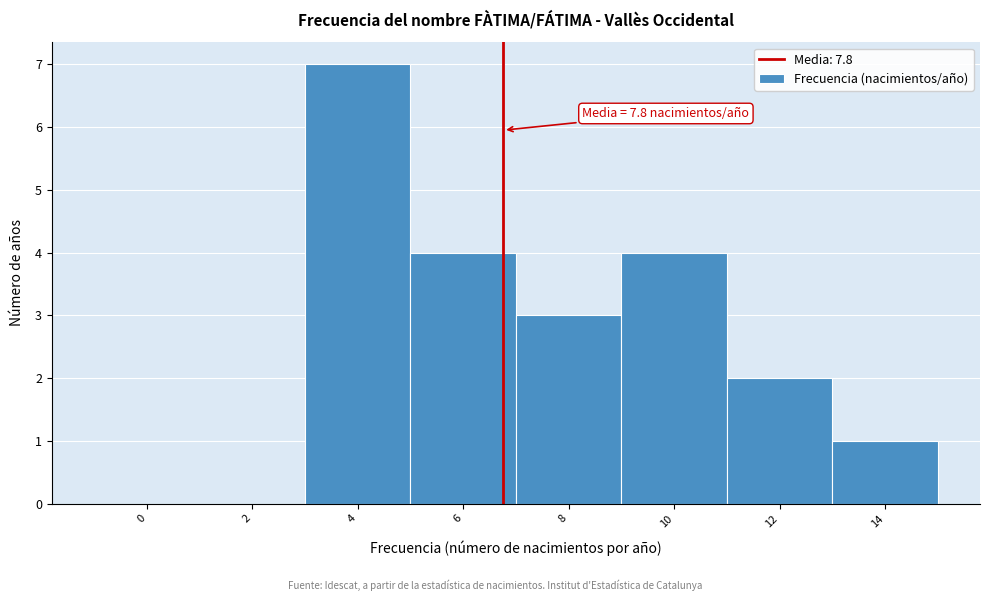

Reading left to right, what are all the values shown in this chart?

0=0	2=0	4=7	6=4	8=3	10=4	12=2	14=1